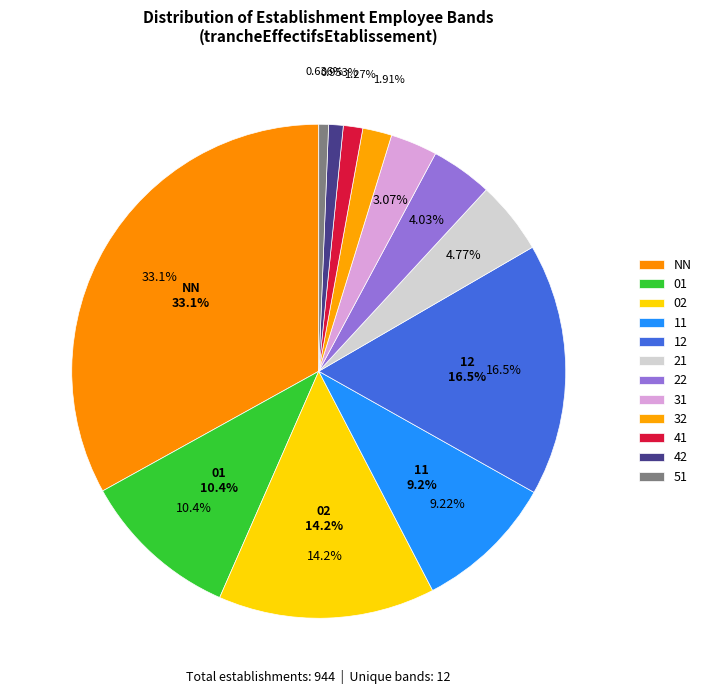

Does any single category account for the majority?

No